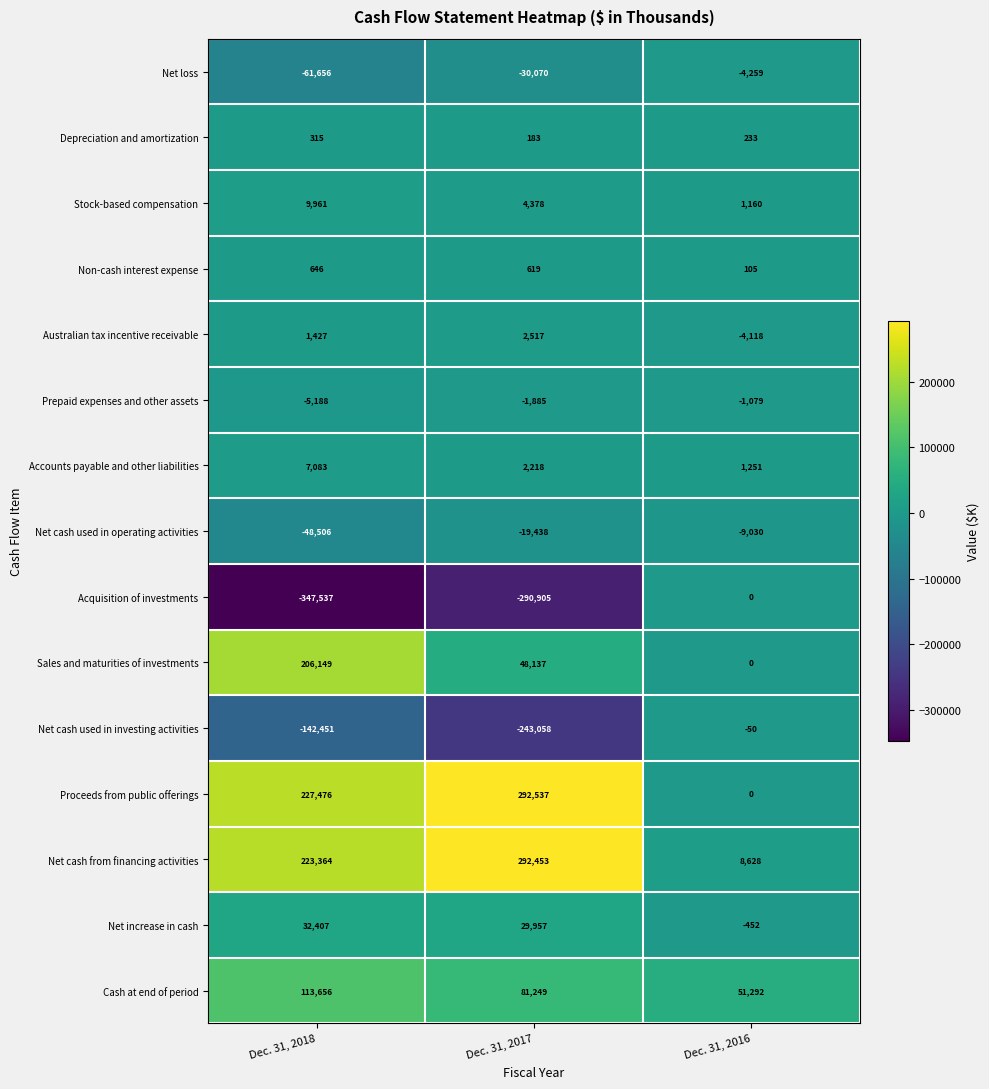

Between Dec. 31, 2018 and Dec. 31, 2016, which series saw the biggest shift?

Acquisition of investments